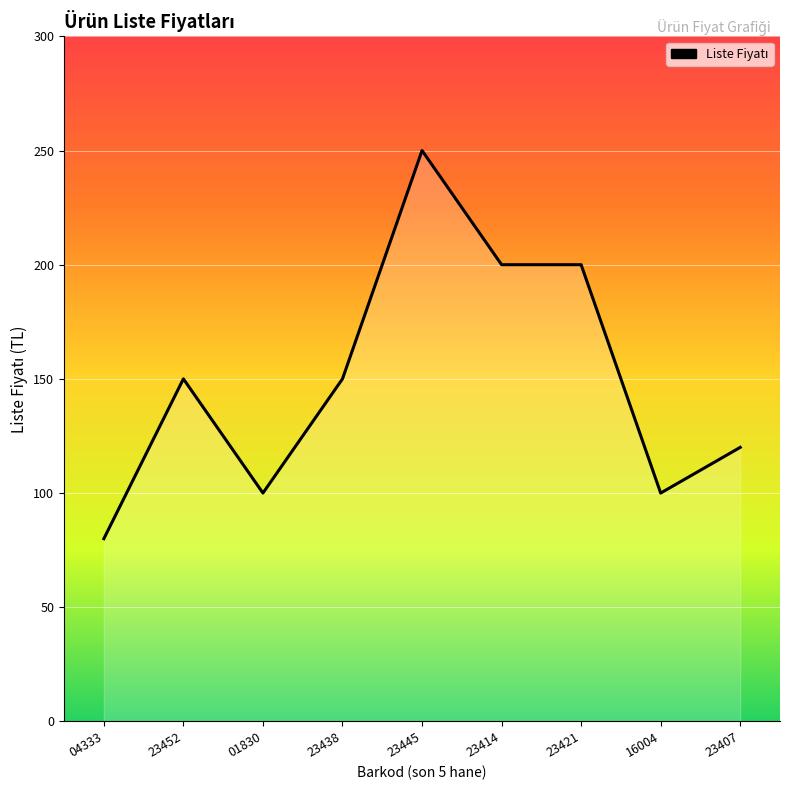

What is the ratio of the value at 16004 to the value at 23452?

0.7